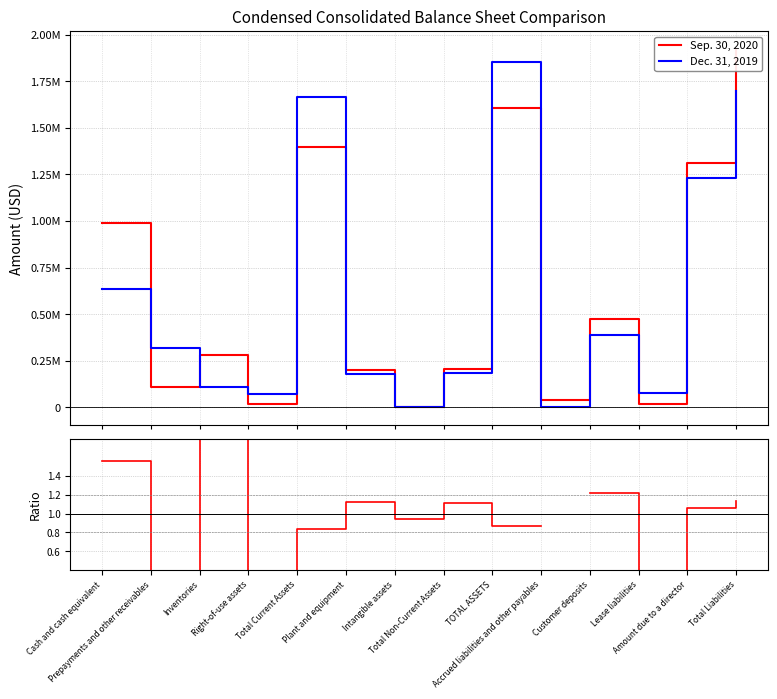

Which series has the largest total across all categories?

Sep. 30, 2020